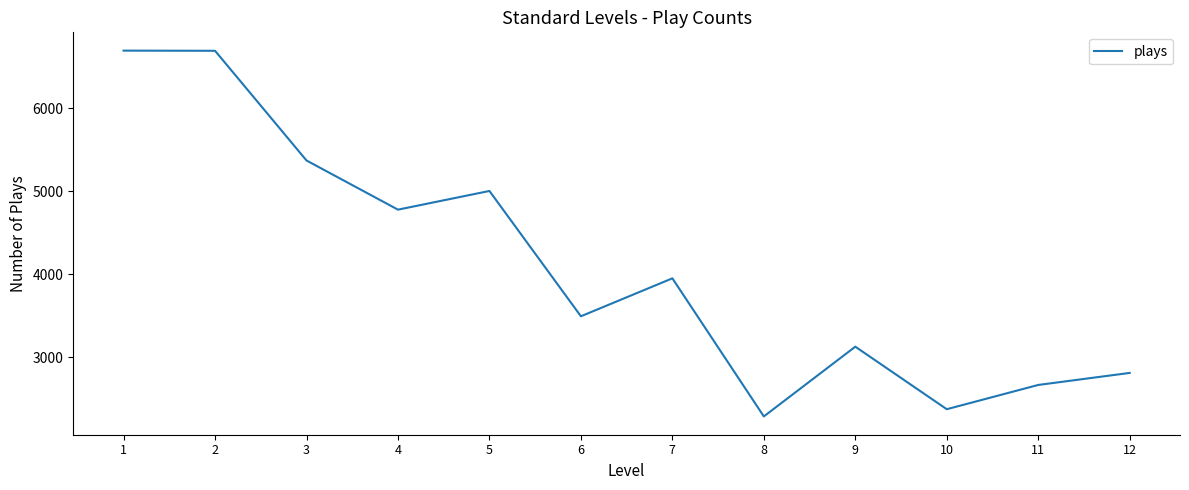

The value at 1 is 6692. True or false?

True